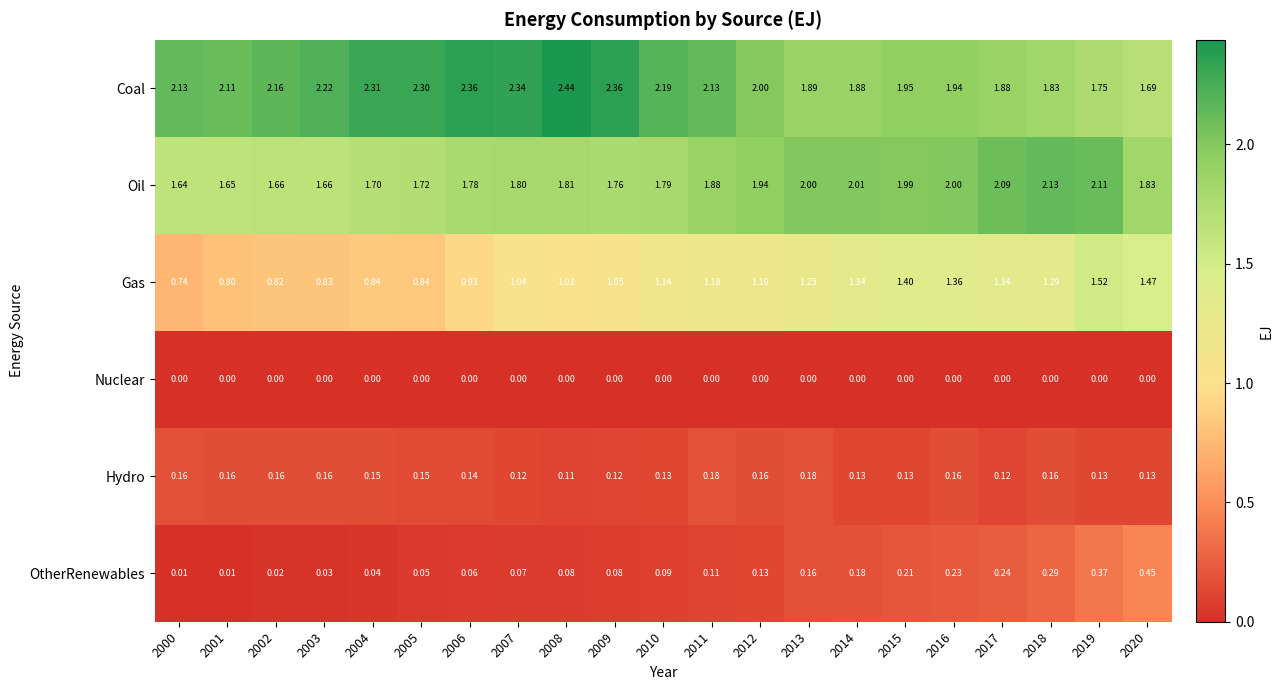

At 2015, list the series in order from largest to smallest.

Oil, Coal, Gas, OtherRenewables, Hydro, Nuclear